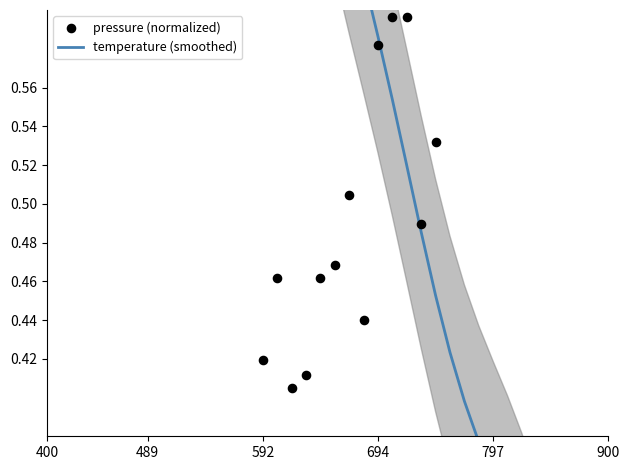

At which category is the sum across all series the highest?

34